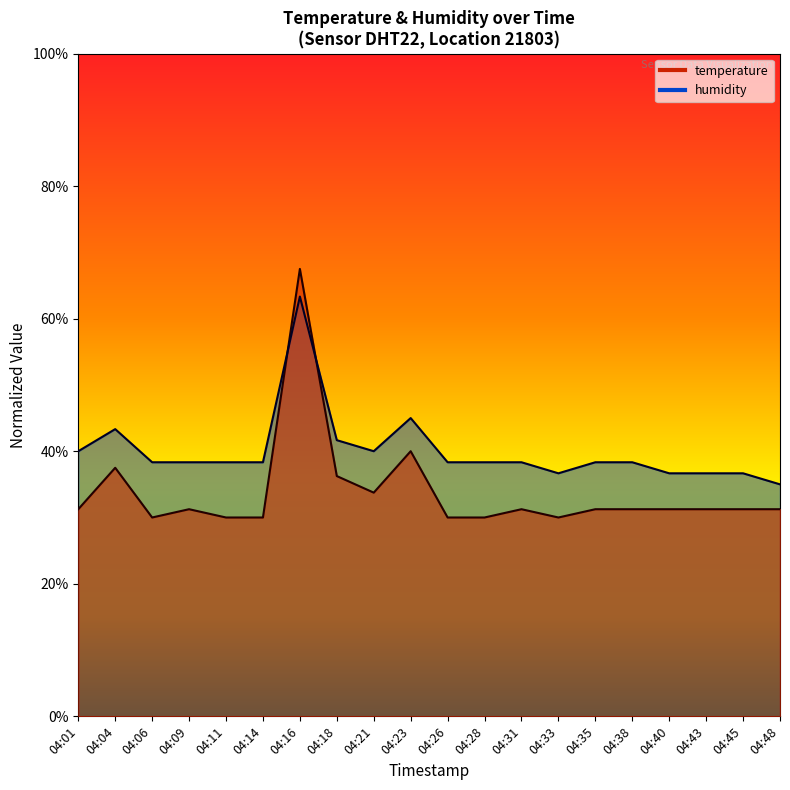

List the labels in order of temperature value, smallest first.

04:06, 04:11, 04:14, 04:26, 04:28, 04:33, 04:01, 04:09, 04:31, 04:35, 04:38, 04:40, 04:43, 04:45, 04:48, 04:21, 04:18, 04:04, 04:23, 04:16